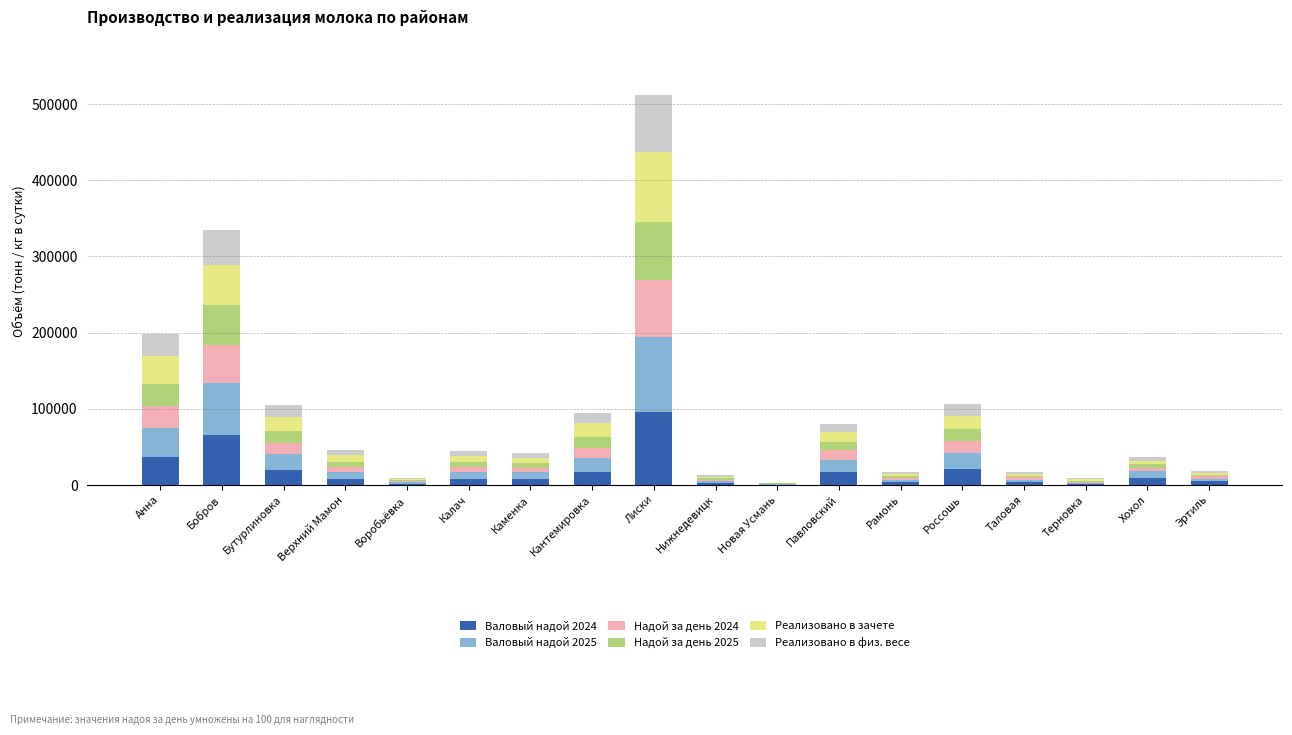

What is the maximum value for Валовый надой 2024?

96200.6